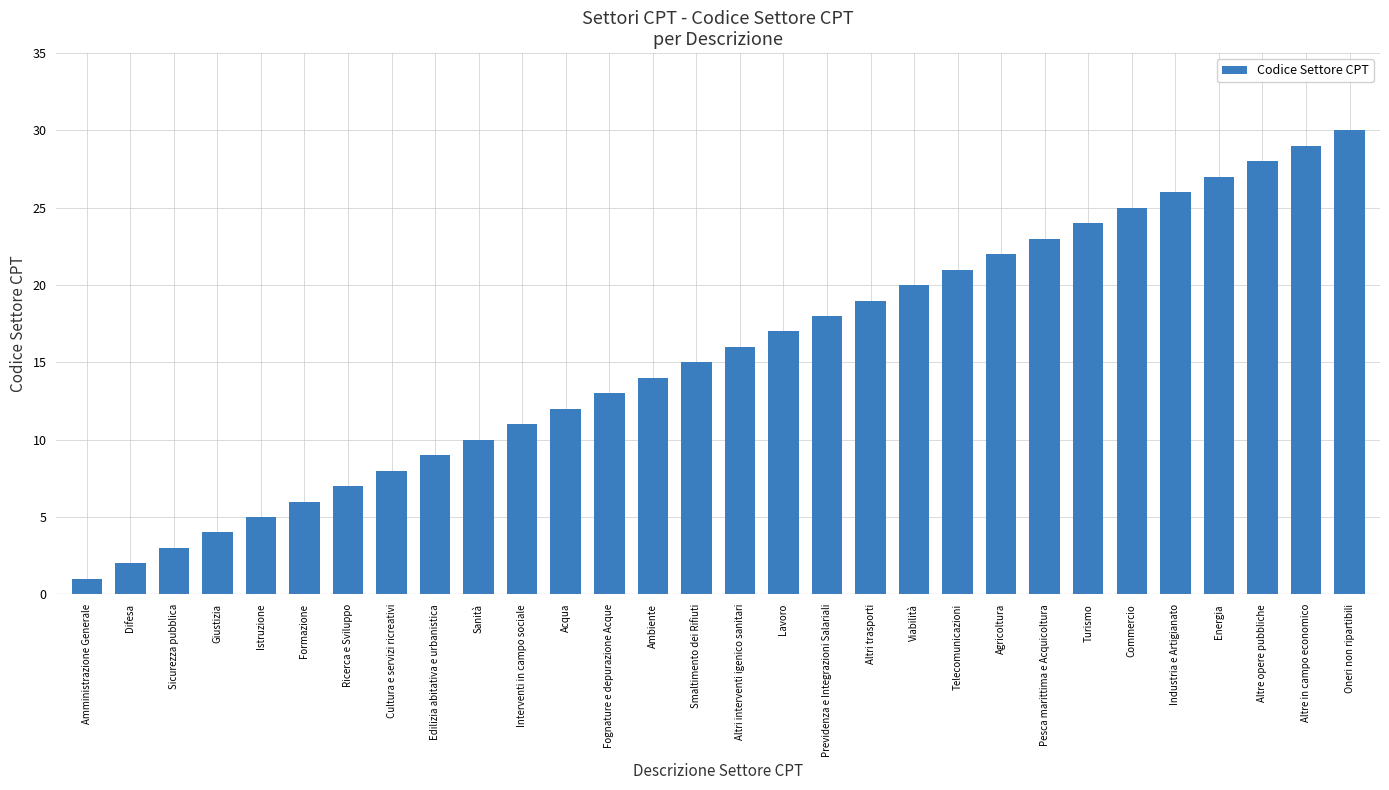

What is the ratio of the value at Previdenza e Integrazioni Salariali to the value at Formazione?

3.0